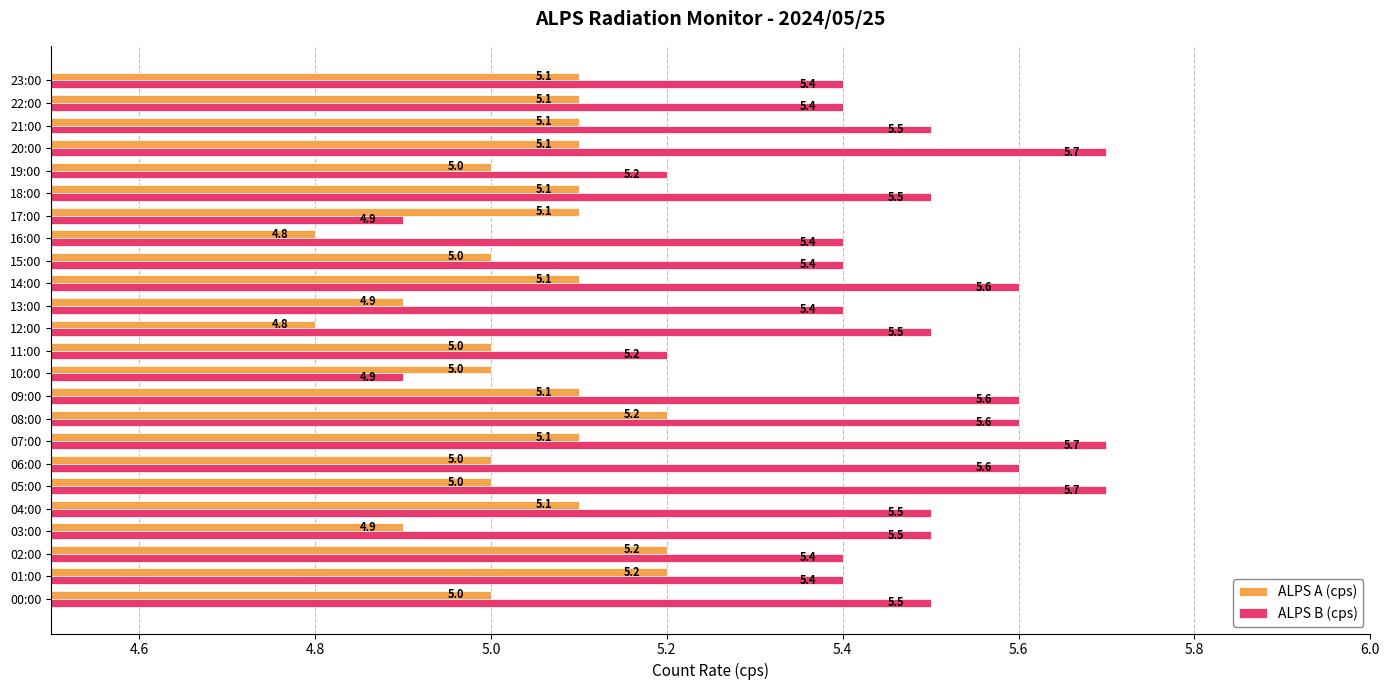

What is the maximum value shown in the chart?

5.7